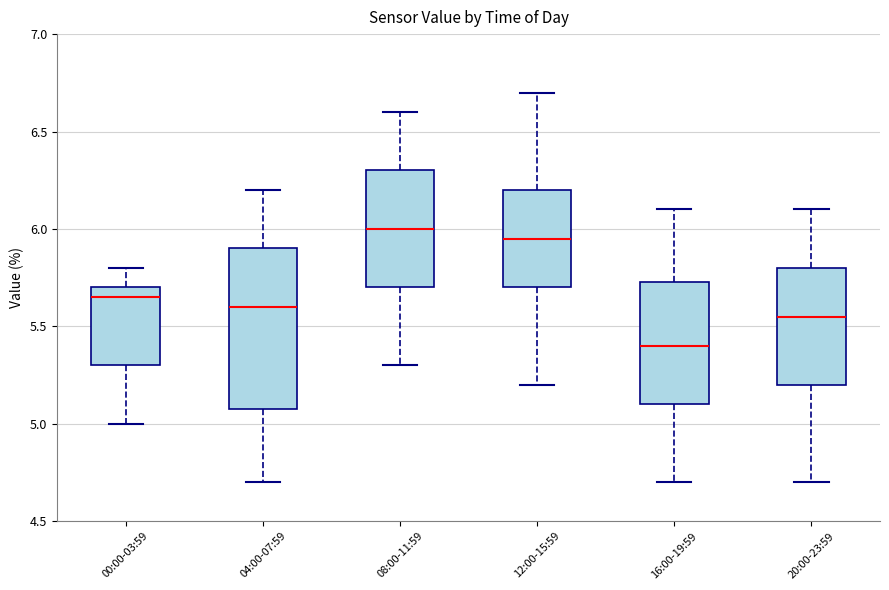

Comparing the boxes themselves (not the whiskers), which one is the tallest?

04:00-07:59